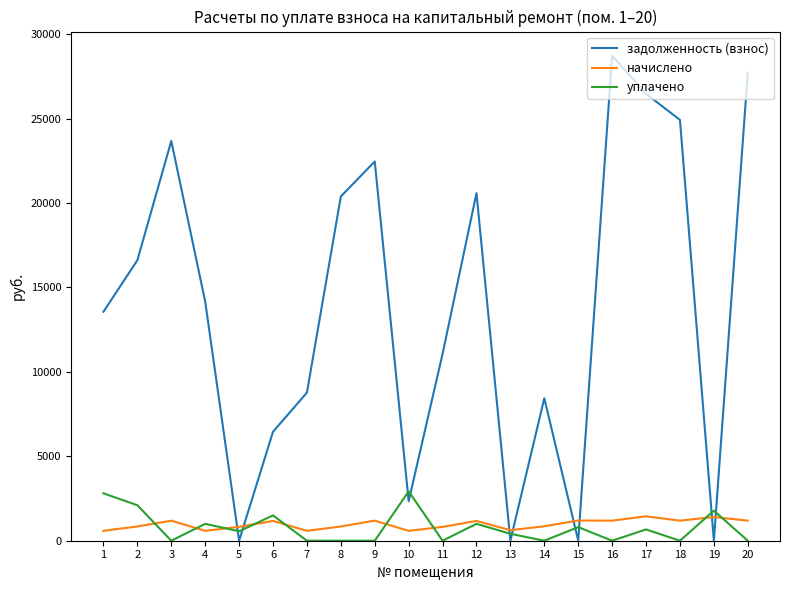

The value of задолженность (взнос) at 1 is 24220.8. True or false?

False